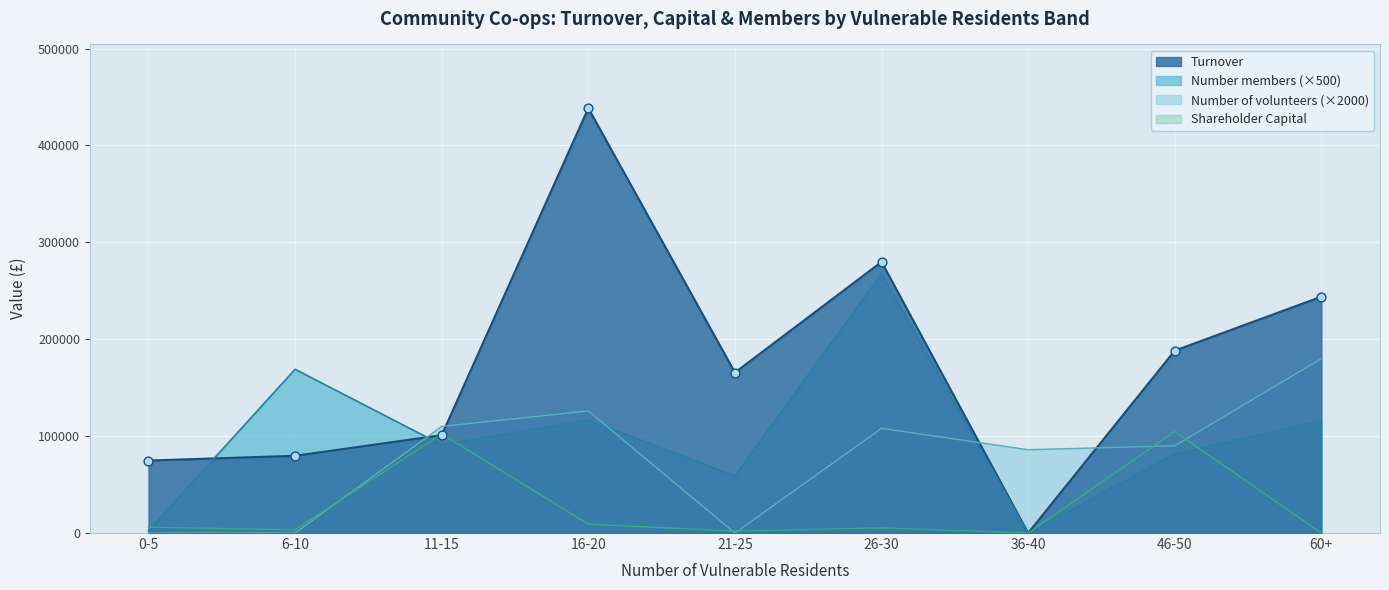

At how many categories does at least one series exceed 378062?

1